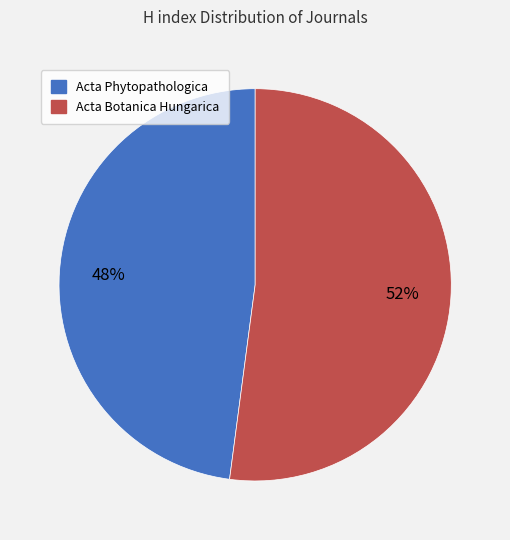

To the nearest percent, what is the difference between the largest and smallest slice percentages?

4%